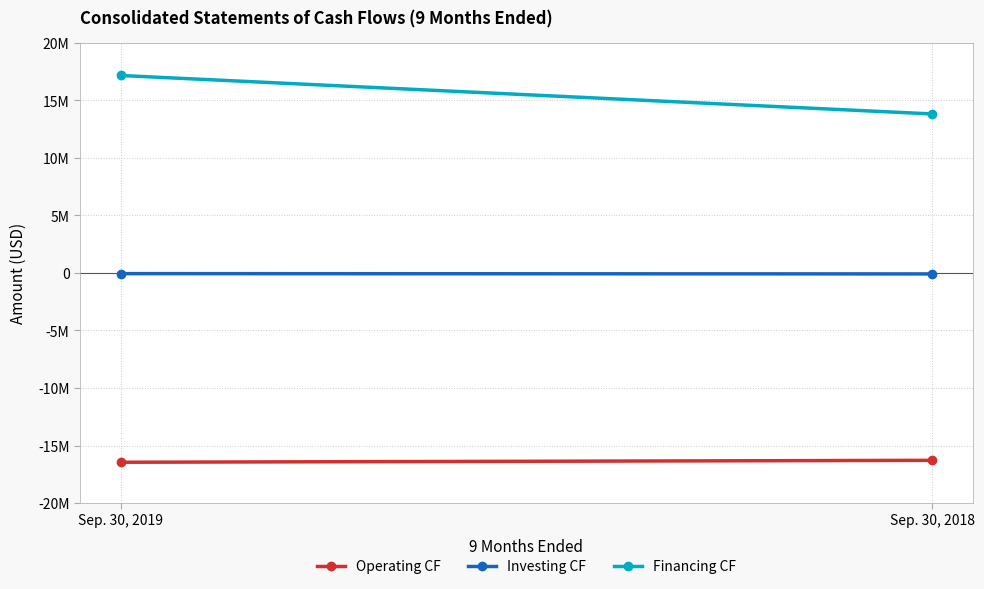

How many distinct data groups are displayed?

3